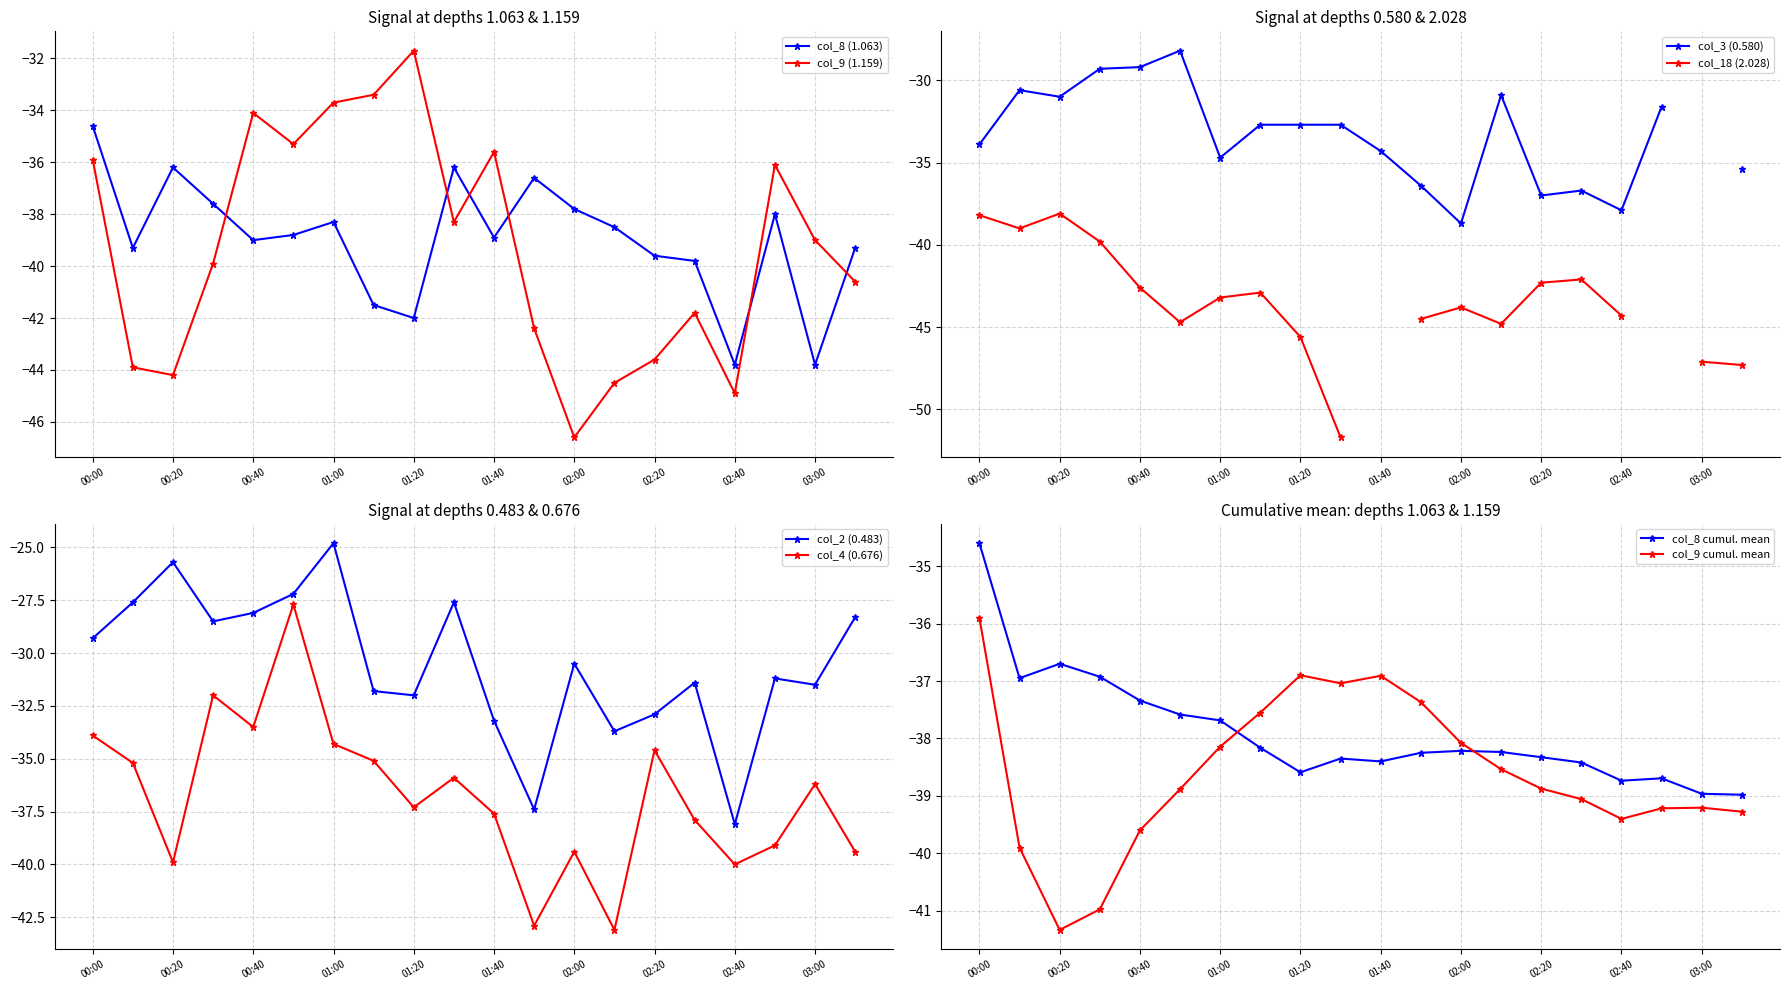

Is it true that col_9 (1.159) equals -49.4 at 01:40?

False